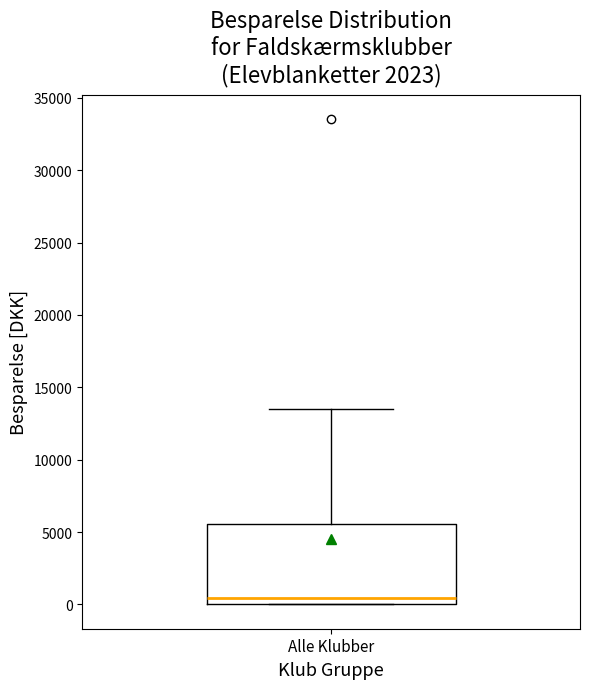

Where does the median line of the box for Alle Klubber sit on the y-axis? The values are not printed on the chart, so give them approximately, as read against the axis.

500